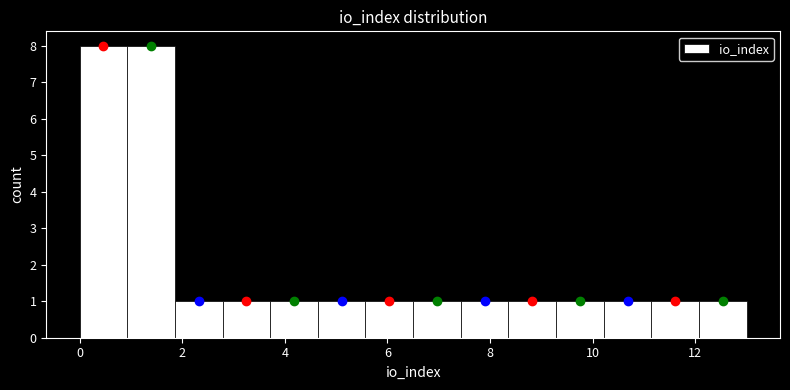

Reading left to right, transcribe this chart: for each bar, give the range it covers on the x-axis and its height. Neither the bar edges nor the heights are printed on the chart, so give them approximately, as read against the axes.

0.0 to 1.0: 8
1.0 to 1.8: 8
1.8 to 2.8: 1
2.8 to 3.8: 1
3.8 to 4.6: 1
4.6 to 5.6: 1
5.6 to 6.6: 1
6.6 to 7.4: 1
7.4 to 8.4: 1
8.4 to 9.2: 1
9.2 to 10.2: 1
10.2 to 11.2: 1
11.2 to 12.0: 1
12.0 to 13.0: 1